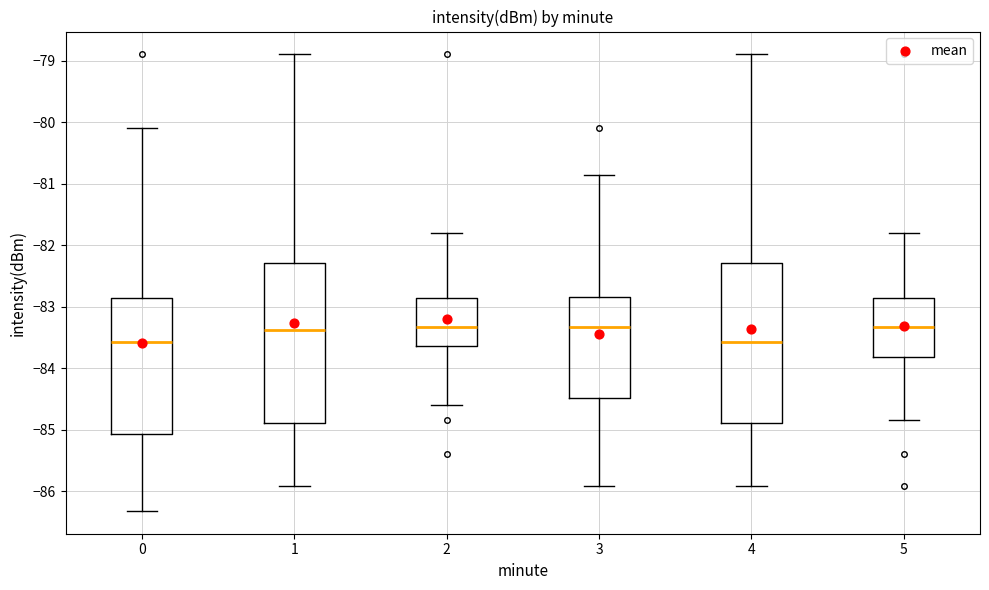

Where does the median line of the box at x = 0 sit on the y-axis? The values are not printed on the chart, so give them approximately, as read against the axis.

-83.6